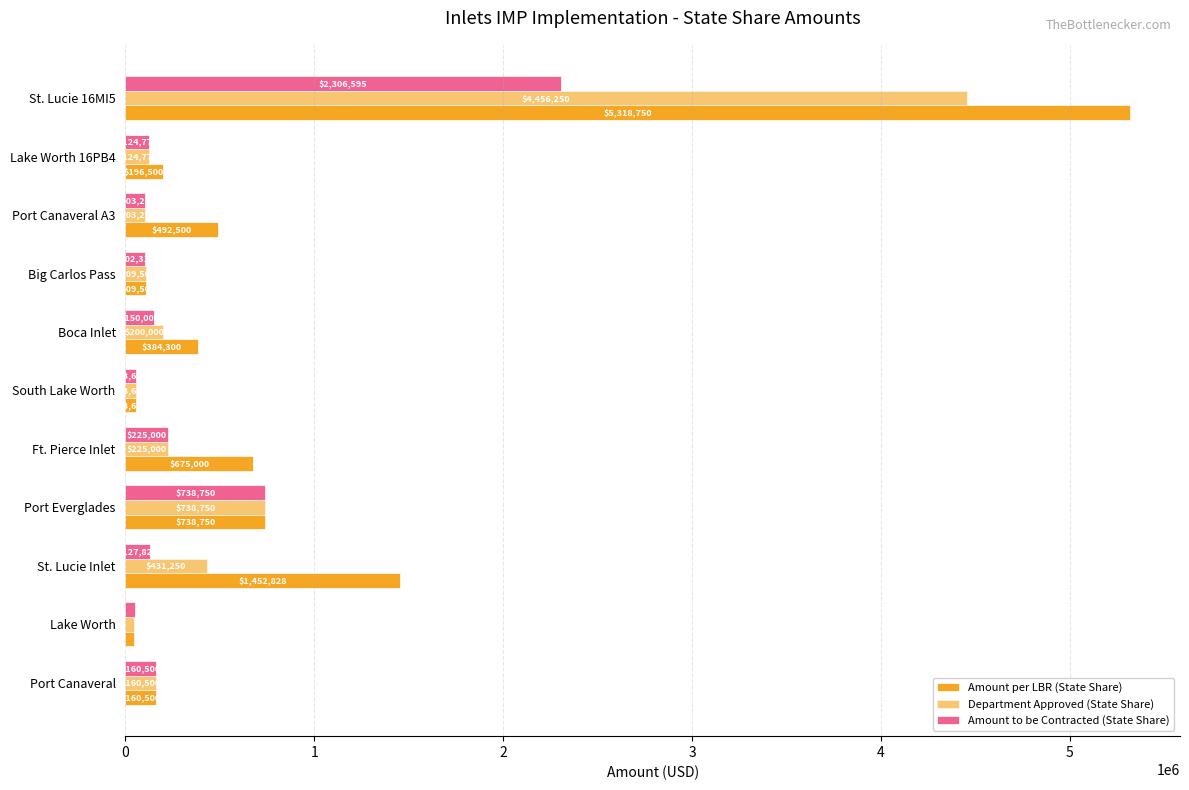

What is the maximum value shown in the chart?

5318750.0